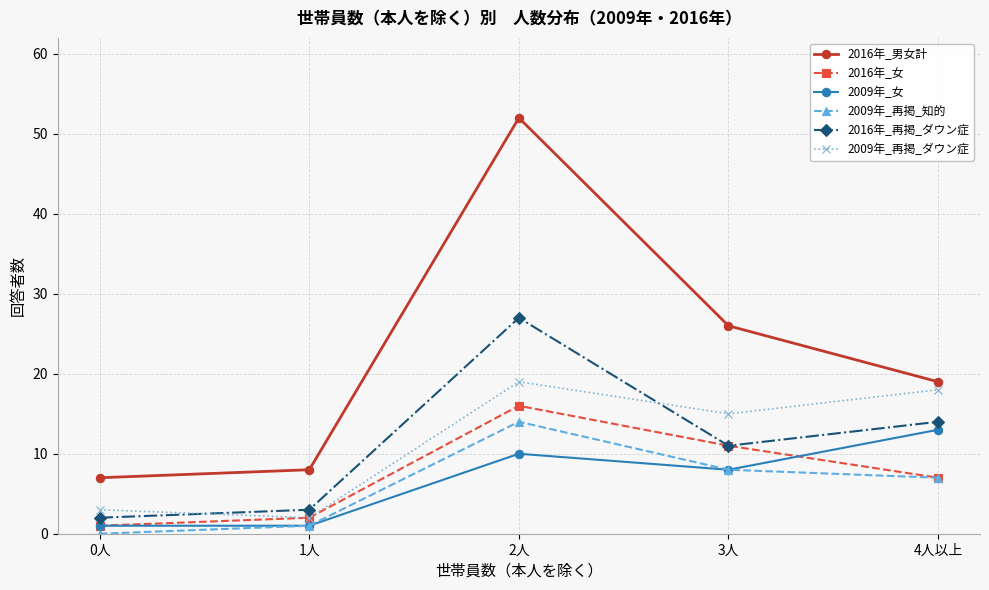

True or false: 2009年_再掲_知的 has more than 1 points higher than both neighbors.

False